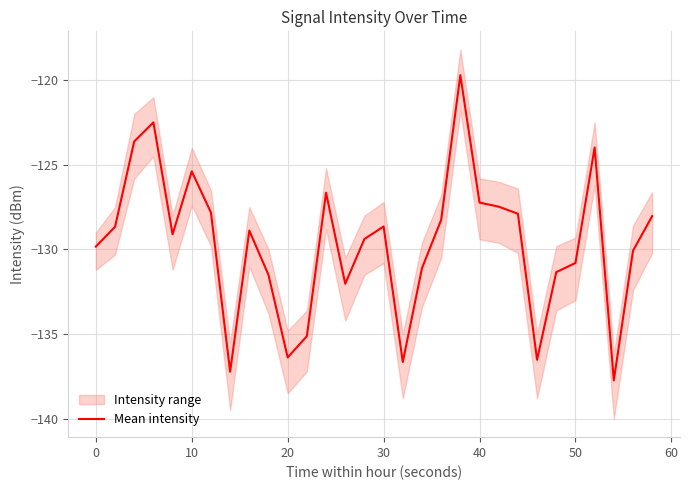

The Mean intensity series shows -237.3 at 20. True or false?

False